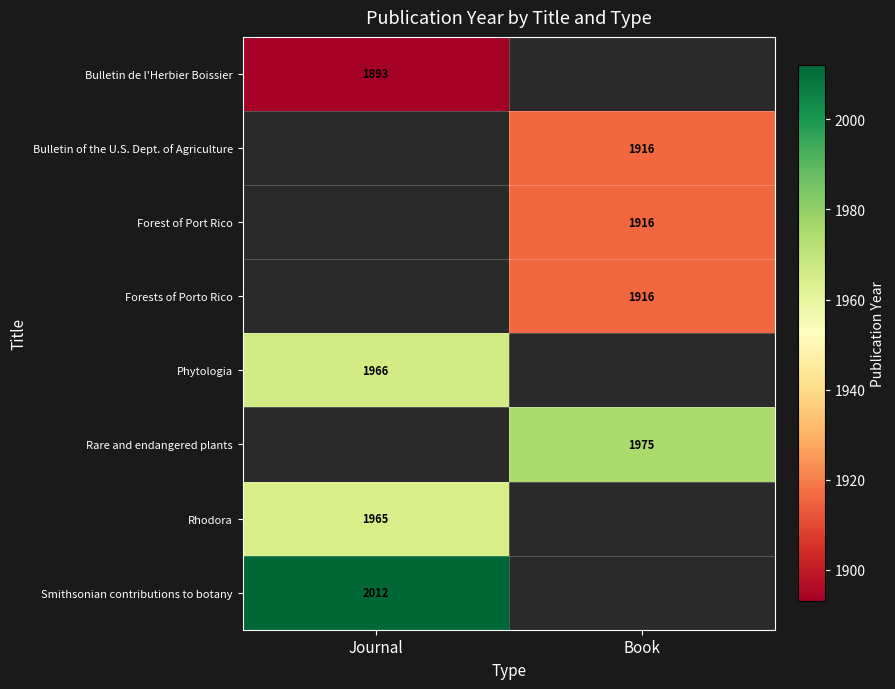

The Rhodora series shows 1965 at Journal. True or false?

True